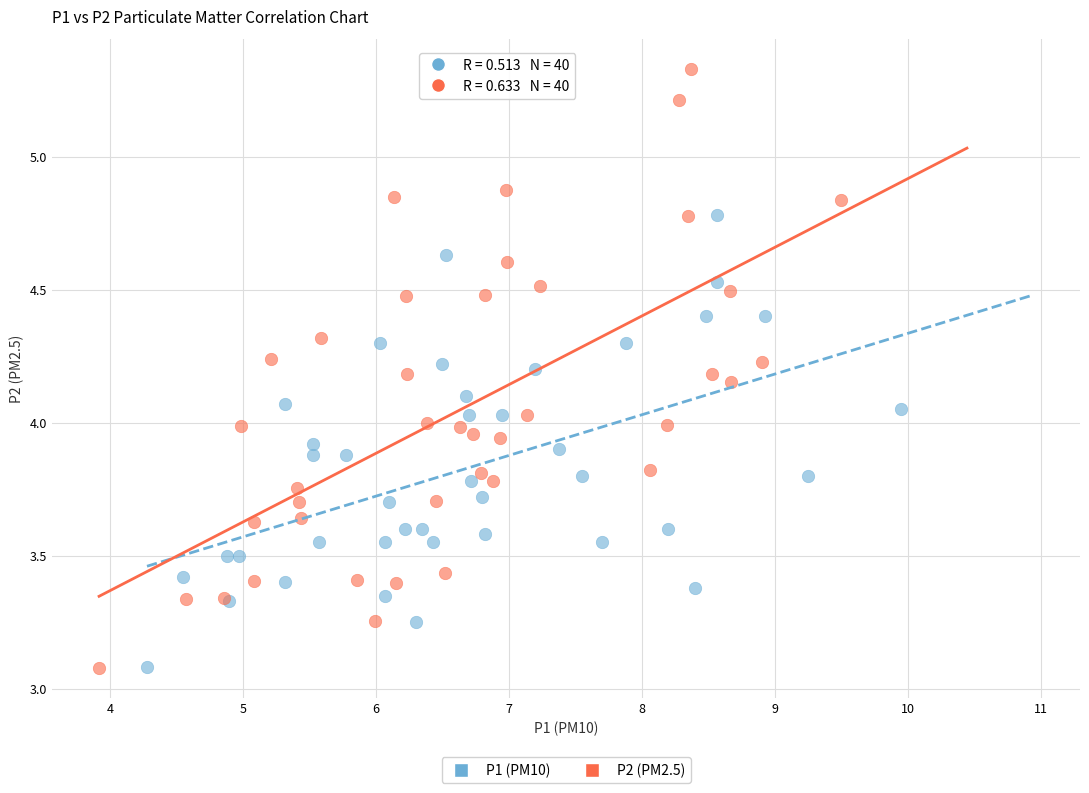

What are all the series names shown in the legend?

P1 (PM10), P2 (PM2.5)